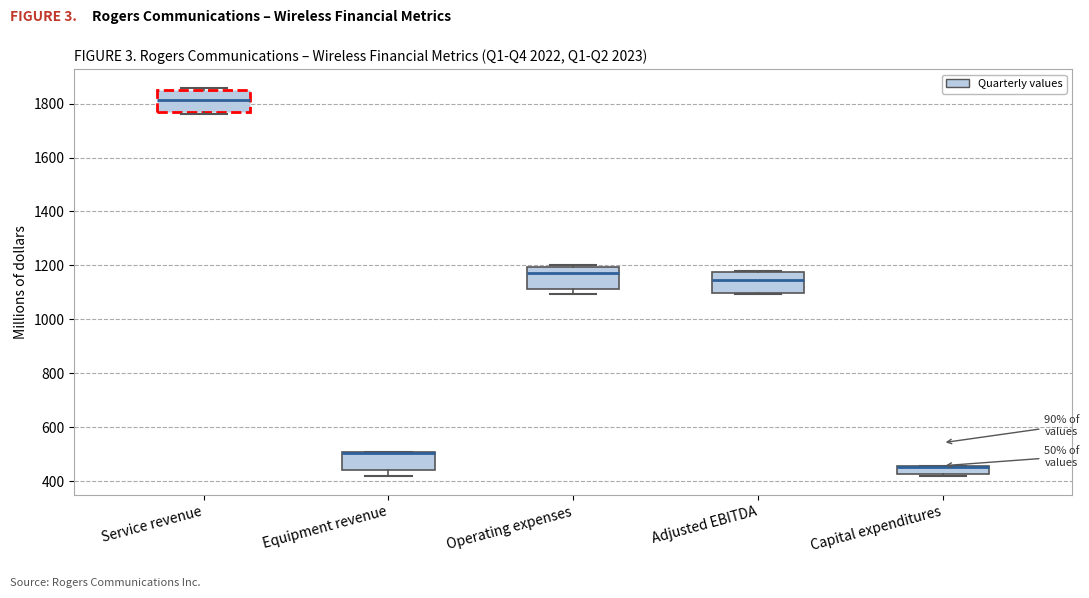

Where does the median line of the box for Service revenue sit on the y-axis? The values are not printed on the chart, so give them approximately, as read against the axis.

1820